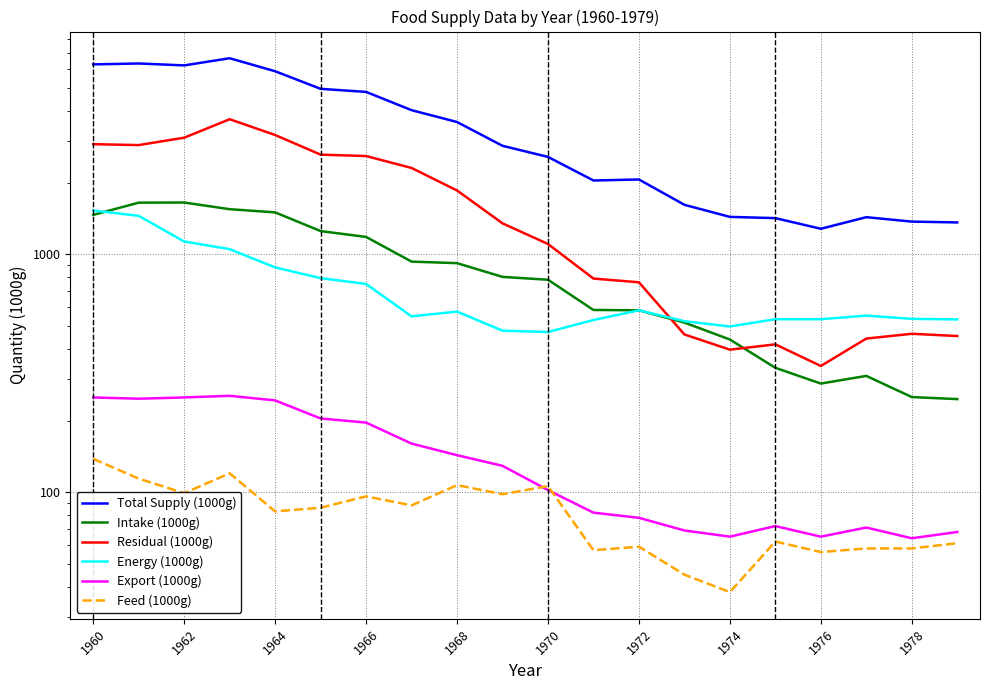

What is the smallest value displayed?

38